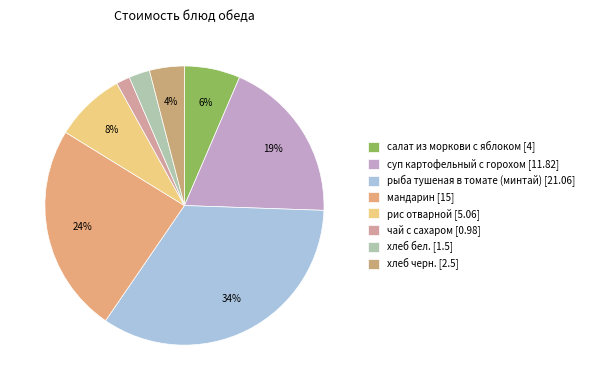

Count the number of slices in the pie.

8